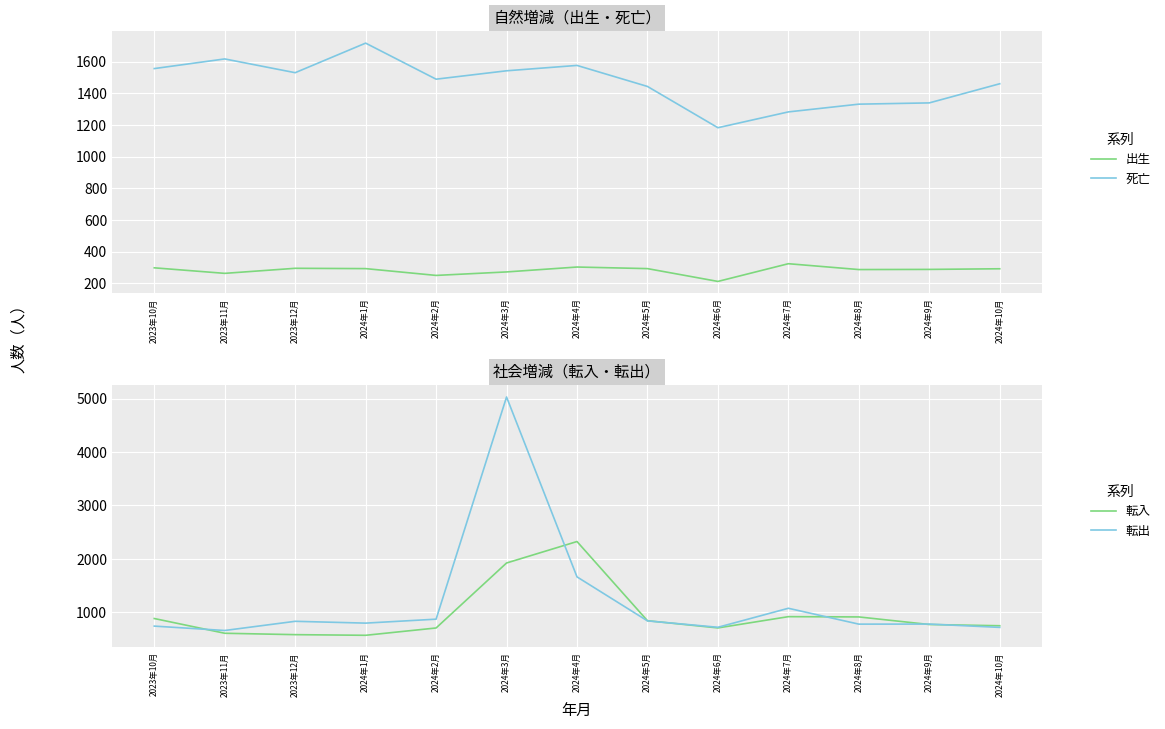

In 転入, how many points are lower than both neighbors (excluding endpoints)?

2